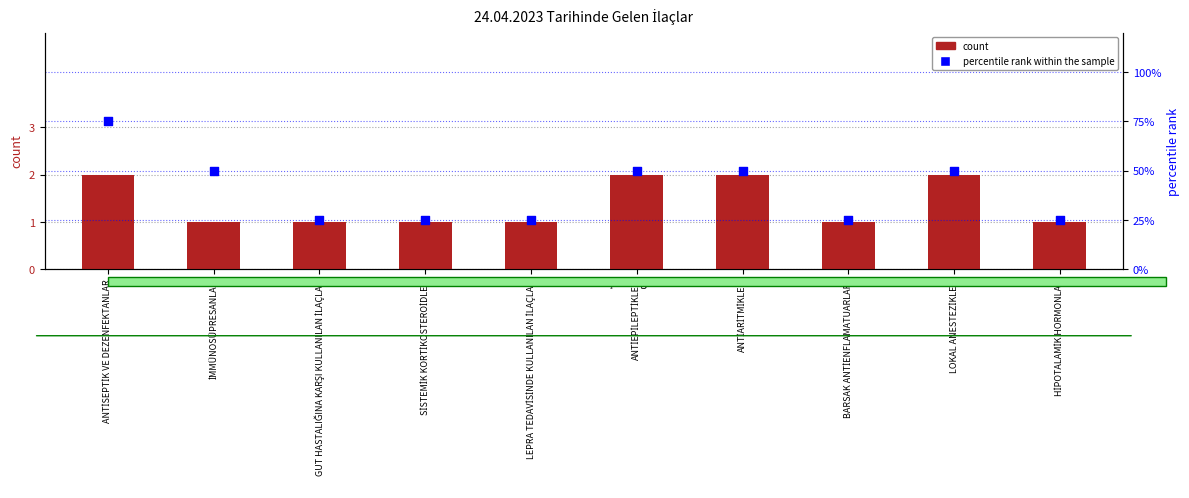

Is the value of count at LEPRA TEDAVİSİNDE KULLANILAN İLAÇLAR greater than the value of percentile rank within the sample at ANTİEPİLEPTİKLER?

No